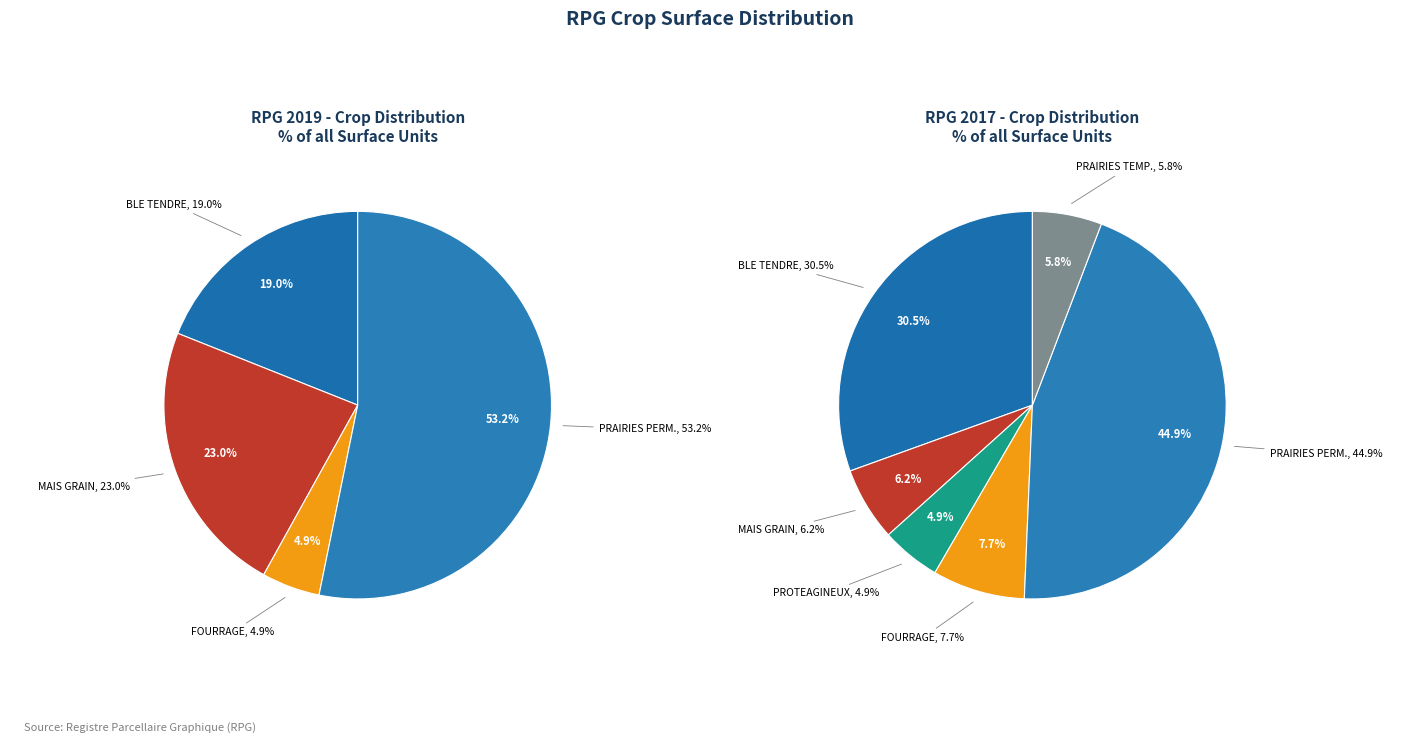

The PRAIRIES PERMANENTES slice represents 51% of the pie. True or false?

False